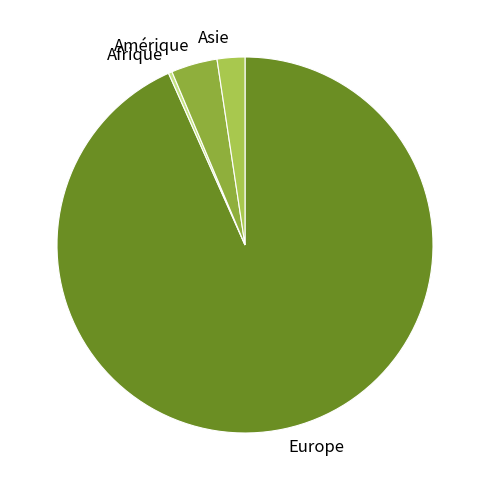

Do Amérique and Asie together represent more than half of the pie?

No